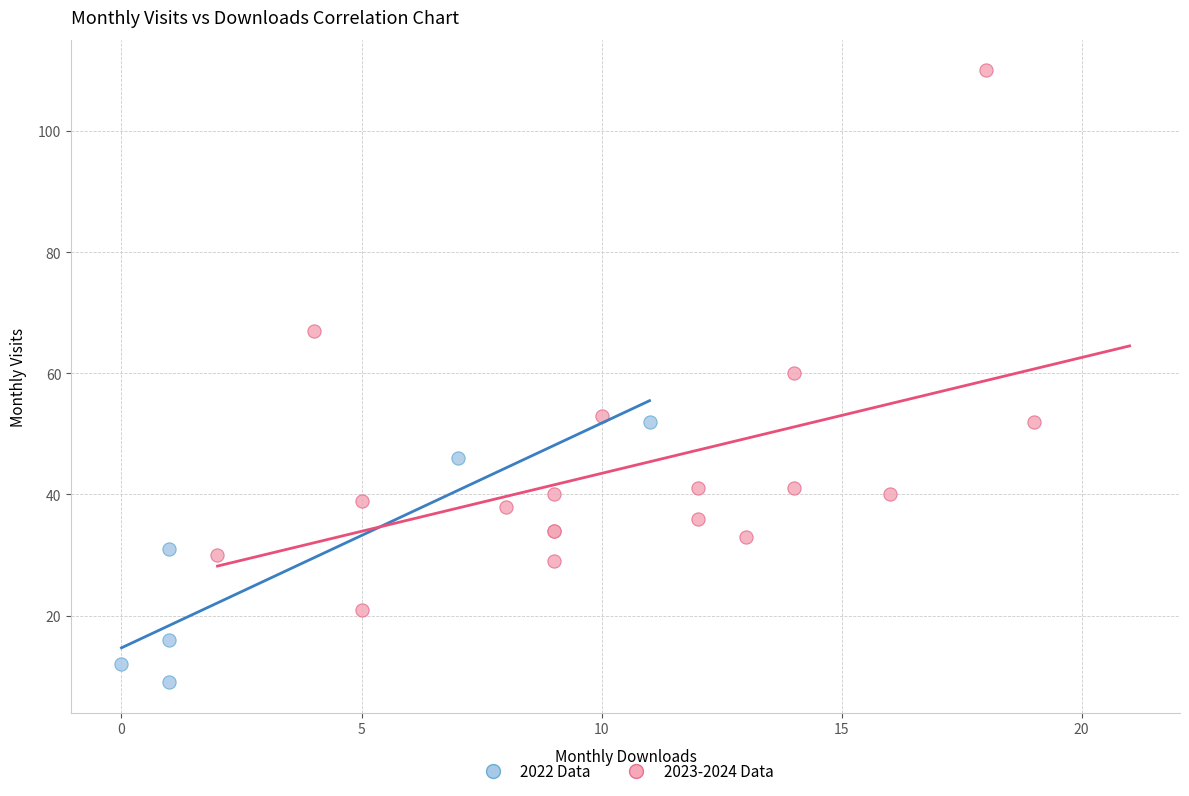

Which series contains the lowest Y value?

2022 Data